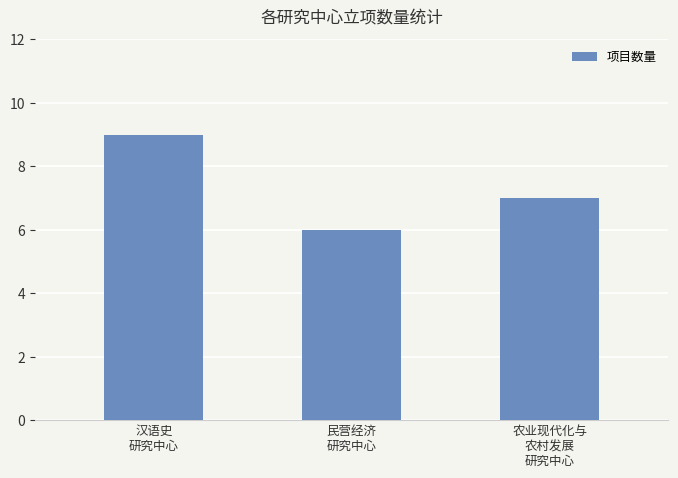

Count the values in the range 6 to 9.

3